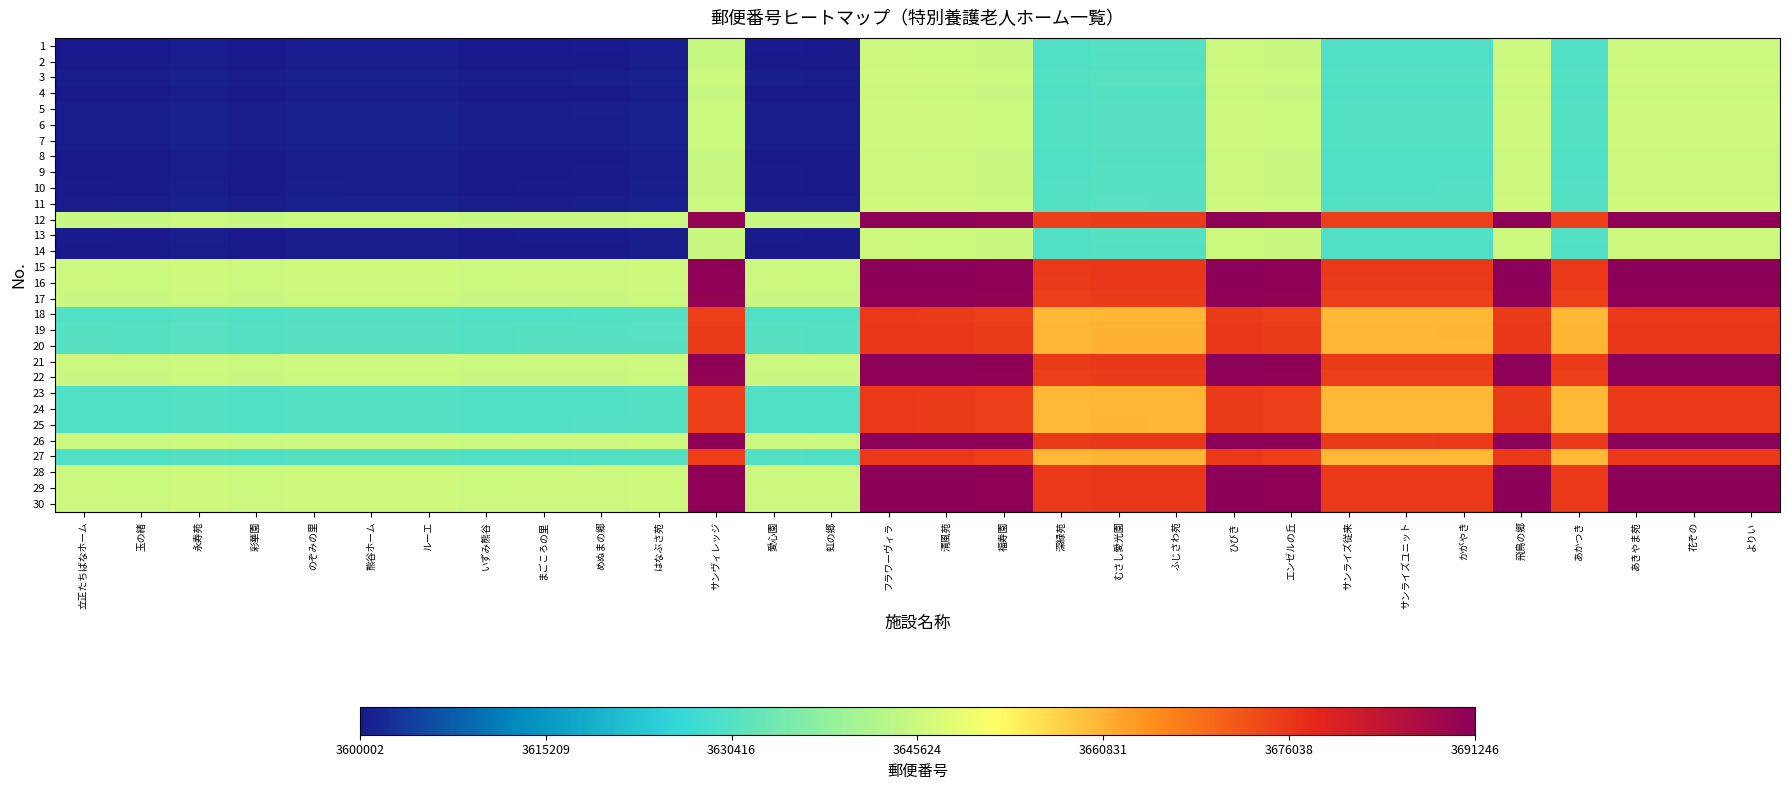

Reading right to left, extract all data points from this chart.

1: よりい=3645681.0	花ぞの=3645681.0	あきやま苑=3645697.0	あかつき=3630101.0	飛鳥の郷=3645635.0	かがやき=3630089.5	サンライズユニット=3630082.5	サンライズ従来=3630082.5	エンゼルの丘=3645188.0	ひびき=3645631.0	ふじさわ苑=3630486.0	むさし愛光園=3630487.5	深緑苑=3630086.5	福寿園=3645187.5	清風苑=3645633.0	フラワーヴィラ=3645703.5	虹の郷=3600131.0	愛心園=3600189.0	サンヴィレッジ=3645131.0	はなぶさ苑=3600507.0	めぬまの郷=3600196.0	まごころの里=3600161.5	いずみ熊谷=3600091.0	ルーエ=3600499.0	熊谷ホーム=3600501.0	のぞみの里=3600503.5	彩華園=3600082.5	永寿苑=3600509.0	玉の緒=3600081.5	立正たちばなホーム=3600161.0
2: よりい=3645601.5	花ぞの=3645601.5	あきやま苑=3645617.5	あかつき=3630021.5	飛鳥の郷=3645555.5	かがやき=3630010.0	サンライズユニット=3630003.0	サンライズ従来=3630003.0	エンゼルの丘=3645108.5	ひびき=3645551.5	ふじさわ苑=3630406.5	むさし愛光園=3630408.0	深緑苑=3630007.0	福寿園=3645108.0	清風苑=3645553.5	フラワーヴィラ=3645624.0	虹の郷=3600051.5	愛心園=3600109.5	サンヴィレッジ=3645051.5	はなぶさ苑=3600427.5	めぬまの郷=3600116.5	まごころの里=3600082.0	いずみ熊谷=3600011.5	ルーエ=3600419.5	熊谷ホーム=3600421.5	のぞみの里=3600424.0	彩華園=3600003.0	永寿苑=3600429.5	玉の緒=3600002.0	立正たちばなホーム=3600081.5
3: よりい=3646029.0	花ぞの=3646029.0	あきやま苑=3646045.0	あかつき=3630449.0	飛鳥の郷=3645983.0	かがやき=3630437.5	サンライズユニット=3630430.5	サンライズ従来=3630430.5	エンゼルの丘=3645536.0	ひびき=3645979.0	ふじさわ苑=3630834.0	むさし愛光園=3630835.5	深緑苑=3630434.5	福寿園=3645535.5	清風苑=3645981.0	フラワーヴィラ=3646051.5	虹の郷=3600479.0	愛心園=3600537.0	サンヴィレッジ=3645479.0	はなぶさ苑=3600855.0	めぬまの郷=3600544.0	まごころの里=3600509.5	いずみ熊谷=3600439.0	ルーエ=3600847.0	熊谷ホーム=3600849.0	のぞみの里=3600851.5	彩華園=3600430.5	永寿苑=3600857.0	玉の緒=3600429.5	立正たちばなホーム=3600509.0
4: よりい=3645602.5	花ぞの=3645602.5	あきやま苑=3645618.5	あかつき=3630022.5	飛鳥の郷=3645556.5	かがやき=3630011.0	サンライズユニット=3630004.0	サンライズ従来=3630004.0	エンゼルの丘=3645109.5	ひびき=3645552.5	ふじさわ苑=3630407.5	むさし愛光園=3630409.0	深緑苑=3630008.0	福寿園=3645109.0	清風苑=3645554.5	フラワーヴィラ=3645625.0	虹の郷=3600052.5	愛心園=3600110.5	サンヴィレッジ=3645052.5	はなぶさ苑=3600428.5	めぬまの郷=3600117.5	まごころの里=3600083.0	いずみ熊谷=3600012.5	ルーエ=3600420.5	熊谷ホーム=3600422.5	のぞみの里=3600425.0	彩華園=3600004.0	永寿苑=3600430.5	玉の緒=3600003.0	立正たちばなホーム=3600082.5
5: よりい=3646023.5	花ぞの=3646023.5	あきやま苑=3646039.5	あかつき=3630443.5	飛鳥の郷=3645977.5	かがやき=3630432.0	サンライズユニット=3630425.0	サンライズ従来=3630425.0	エンゼルの丘=3645530.5	ひびき=3645973.5	ふじさわ苑=3630828.5	むさし愛光園=3630830.0	深緑苑=3630429.0	福寿園=3645530.0	清風苑=3645975.5	フラワーヴィラ=3646046.0	虹の郷=3600473.5	愛心園=3600531.5	サンヴィレッジ=3645473.5	はなぶさ苑=3600849.5	めぬまの郷=3600538.5	まごころの里=3600504.0	いずみ熊谷=3600433.5	ルーエ=3600841.5	熊谷ホーム=3600843.5	のぞみの里=3600846.0	彩華園=3600425.0	永寿苑=3600851.5	玉の緒=3600424.0	立正たちばなホーム=3600503.5
6: よりい=3646021.0	花ぞの=3646021.0	あきやま苑=3646037.0	あかつき=3630441.0	飛鳥の郷=3645975.0	かがやき=3630429.5	サンライズユニット=3630422.5	サンライズ従来=3630422.5	エンゼルの丘=3645528.0	ひびき=3645971.0	ふじさわ苑=3630826.0	むさし愛光園=3630827.5	深緑苑=3630426.5	福寿園=3645527.5	清風苑=3645973.0	フラワーヴィラ=3646043.5	虹の郷=3600471.0	愛心園=3600529.0	サンヴィレッジ=3645471.0	はなぶさ苑=3600847.0	めぬまの郷=3600536.0	まごころの里=3600501.5	いずみ熊谷=3600431.0	ルーエ=3600839.0	熊谷ホーム=3600841.0	のぞみの里=3600843.5	彩華園=3600422.5	永寿苑=3600849.0	玉の緒=3600421.5	立正たちばなホーム=3600501.0
7: よりい=3646019.0	花ぞの=3646019.0	あきやま苑=3646035.0	あかつき=3630439.0	飛鳥の郷=3645973.0	かがやき=3630427.5	サンライズユニット=3630420.5	サンライズ従来=3630420.5	エンゼルの丘=3645526.0	ひびき=3645969.0	ふじさわ苑=3630824.0	むさし愛光園=3630825.5	深緑苑=3630424.5	福寿園=3645525.5	清風苑=3645971.0	フラワーヴィラ=3646041.5	虹の郷=3600469.0	愛心園=3600527.0	サンヴィレッジ=3645469.0	はなぶさ苑=3600845.0	めぬまの郷=3600534.0	まごころの里=3600499.5	いずみ熊谷=3600429.0	ルーエ=3600837.0	熊谷ホーム=3600839.0	のぞみの里=3600841.5	彩華園=3600420.5	永寿苑=3600847.0	玉の緒=3600419.5	立正たちばなホーム=3600499.0
8: よりい=3645611.0	花ぞの=3645611.0	あきやま苑=3645627.0	あかつき=3630031.0	飛鳥の郷=3645565.0	かがやき=3630019.5	サンライズユニット=3630012.5	サンライズ従来=3630012.5	エンゼルの丘=3645118.0	ひびき=3645561.0	ふじさわ苑=3630416.0	むさし愛光園=3630417.5	深緑苑=3630016.5	福寿園=3645117.5	清風苑=3645563.0	フラワーヴィラ=3645633.5	虹の郷=3600061.0	愛心園=3600119.0	サンヴィレッジ=3645061.0	はなぶさ苑=3600437.0	めぬまの郷=3600126.0	まごころの里=3600091.5	いずみ熊谷=3600021.0	ルーエ=3600429.0	熊谷ホーム=3600431.0	のぞみの里=3600433.5	彩華園=3600012.5	永寿苑=3600439.0	玉の緒=3600011.5	立正たちばなホーム=3600091.0
9: よりい=3645681.5	花ぞの=3645681.5	あきやま苑=3645697.5	あかつき=3630101.5	飛鳥の郷=3645635.5	かがやき=3630090.0	サンライズユニット=3630083.0	サンライズ従来=3630083.0	エンゼルの丘=3645188.5	ひびき=3645631.5	ふじさわ苑=3630486.5	むさし愛光園=3630488.0	深緑苑=3630087.0	福寿園=3645188.0	清風苑=3645633.5	フラワーヴィラ=3645704.0	虹の郷=3600131.5	愛心園=3600189.5	サンヴィレッジ=3645131.5	はなぶさ苑=3600507.5	めぬまの郷=3600196.5	まごころの里=3600162.0	いずみ熊谷=3600091.5	ルーエ=3600499.5	熊谷ホーム=3600501.5	のぞみの里=3600504.0	彩華園=3600083.0	永寿苑=3600509.5	玉の緒=3600082.0	立正たちばなホーム=3600161.5
10: よりい=3645716.0	花ぞの=3645716.0	あきやま苑=3645732.0	あかつき=3630136.0	飛鳥の郷=3645670.0	かがやき=3630124.5	サンライズユニット=3630117.5	サンライズ従来=3630117.5	エンゼルの丘=3645223.0	ひびき=3645666.0	ふじさわ苑=3630521.0	むさし愛光園=3630522.5	深緑苑=3630121.5	福寿園=3645222.5	清風苑=3645668.0	フラワーヴィラ=3645738.5	虹の郷=3600166.0	愛心園=3600224.0	サンヴィレッジ=3645166.0	はなぶさ苑=3600542.0	めぬまの郷=3600231.0	まごころの里=3600196.5	いずみ熊谷=3600126.0	ルーエ=3600534.0	熊谷ホーム=3600536.0	のぞみの里=3600538.5	彩華園=3600117.5	永寿苑=3600544.0	玉の緒=3600116.5	立正たちばなホーム=3600196.0
11: よりい=3646027.0	花ぞの=3646027.0	あきやま苑=3646043.0	あかつき=3630447.0	飛鳥の郷=3645981.0	かがやき=3630435.5	サンライズユニット=3630428.5	サンライズ従来=3630428.5	エンゼルの丘=3645534.0	ひびき=3645977.0	ふじさわ苑=3630832.0	むさし愛光園=3630833.5	深緑苑=3630432.5	福寿園=3645533.5	清風苑=3645979.0	フラワーヴィラ=3646049.5	虹の郷=3600477.0	愛心園=3600535.0	サンヴィレッジ=3645477.0	はなぶさ苑=3600853.0	めぬまの郷=3600542.0	まごころの里=3600507.5	いずみ熊谷=3600437.0	ルーエ=3600845.0	熊谷ホーム=3600847.0	のぞみの里=3600849.5	彩華園=3600428.5	永寿苑=3600855.0	玉の緒=3600427.5	立正たちばなホーム=3600507.0
12: よりい=3690651.0	花ぞの=3690651.0	あきやま苑=3690667.0	あかつき=3675071.0	飛鳥の郷=3690605.0	かがやき=3675059.5	サンライズユニット=3675052.5	サンライズ従来=3675052.5	エンゼルの丘=3690158.0	ひびき=3690601.0	ふじさわ苑=3675456.0	むさし愛光園=3675457.5	深緑苑=3675056.5	福寿園=3690157.5	清風苑=3690603.0	フラワーヴィラ=3690673.5	虹の郷=3645101.0	愛心園=3645159.0	サンヴィレッジ=3690101.0	はなぶさ苑=3645477.0	めぬまの郷=3645166.0	まごころの里=3645131.5	いずみ熊谷=3645061.0	ルーエ=3645469.0	熊谷ホーム=3645471.0	のぞみの里=3645473.5	彩華園=3645052.5	永寿苑=3645479.0	玉の緒=3645051.5	立正たちばなホーム=3645131.0
13: よりい=3645709.0	花ぞの=3645709.0	あきやま苑=3645725.0	あかつき=3630129.0	飛鳥の郷=3645663.0	かがやき=3630117.5	サンライズユニット=3630110.5	サンライズ従来=3630110.5	エンゼルの丘=3645216.0	ひびき=3645659.0	ふじさわ苑=3630514.0	むさし愛光園=3630515.5	深緑苑=3630114.5	福寿園=3645215.5	清風苑=3645661.0	フラワーヴィラ=3645731.5	虹の郷=3600159.0	愛心園=3600217.0	サンヴィレッジ=3645159.0	はなぶさ苑=3600535.0	めぬまの郷=3600224.0	まごころの里=3600189.5	いずみ熊谷=3600119.0	ルーエ=3600527.0	熊谷ホーム=3600529.0	のぞみの里=3600531.5	彩華園=3600110.5	永寿苑=3600537.0	玉の緒=3600109.5	立正たちばなホーム=3600189.0
14: よりい=3645651.0	花ぞの=3645651.0	あきやま苑=3645667.0	あかつき=3630071.0	飛鳥の郷=3645605.0	かがやき=3630059.5	サンライズユニット=3630052.5	サンライズ従来=3630052.5	エンゼルの丘=3645158.0	ひびき=3645601.0	ふじさわ苑=3630456.0	むさし愛光園=3630457.5	深緑苑=3630056.5	福寿園=3645157.5	清風苑=3645603.0	フラワーヴィラ=3645673.5	虹の郷=3600101.0	愛心園=3600159.0	サンヴィレッジ=3645101.0	はなぶさ苑=3600477.0	めぬまの郷=3600166.0	まごころの里=3600131.5	いずみ熊谷=3600061.0	ルーエ=3600469.0	熊谷ホーム=3600471.0	のぞみの里=3600473.5	彩華園=3600052.5	永寿苑=3600479.0	玉の緒=3600051.5	立正たちばなホーム=3600131.0
15: よりい=3691223.5	花ぞの=3691223.5	あきやま苑=3691239.5	あかつき=3675643.5	飛鳥の郷=3691177.5	かがやき=3675632.0	サンライズユニット=3675625.0	サンライズ従来=3675625.0	エンゼルの丘=3690730.5	ひびき=3691173.5	ふじさわ苑=3676028.5	むさし愛光園=3676030.0	深緑苑=3675629.0	福寿園=3690730.0	清風苑=3691175.5	フラワーヴィラ=3691246.0	虹の郷=3645673.5	愛心園=3645731.5	サンヴィレッジ=3690673.5	はなぶさ苑=3646049.5	めぬまの郷=3645738.5	まごころの里=3645704.0	いずみ熊谷=3645633.5	ルーエ=3646041.5	熊谷ホーム=3646043.5	のぞみの里=3646046.0	彩華園=3645625.0	永寿苑=3646051.5	玉の緒=3645624.0	立正たちばなホーム=3645703.5
16: よりい=3691153.0	花ぞの=3691153.0	あきやま苑=3691169.0	あかつき=3675573.0	飛鳥の郷=3691107.0	かがやき=3675561.5	サンライズユニット=3675554.5	サンライズ従来=3675554.5	エンゼルの丘=3690660.0	ひびき=3691103.0	ふじさわ苑=3675958.0	むさし愛光園=3675959.5	深緑苑=3675558.5	福寿園=3690659.5	清風苑=3691105.0	フラワーヴィラ=3691175.5	虹の郷=3645603.0	愛心園=3645661.0	サンヴィレッジ=3690603.0	はなぶさ苑=3645979.0	めぬまの郷=3645668.0	まごころの里=3645633.5	いずみ熊谷=3645563.0	ルーエ=3645971.0	熊谷ホーム=3645973.0	のぞみの里=3645975.5	彩華園=3645554.5	永寿苑=3645981.0	玉の緒=3645553.5	立正たちばなホーム=3645633.0
17: よりい=3690707.5	花ぞの=3690707.5	あきやま苑=3690723.5	あかつき=3675127.5	飛鳥の郷=3690661.5	かがやき=3675116.0	サンライズユニット=3675109.0	サンライズ従来=3675109.0	エンゼルの丘=3690214.5	ひびき=3690657.5	ふじさわ苑=3675512.5	むさし愛光園=3675514.0	深緑苑=3675113.0	福寿園=3690214.0	清風苑=3690659.5	フラワーヴィラ=3690730.0	虹の郷=3645157.5	愛心園=3645215.5	サンヴィレッジ=3690157.5	はなぶさ苑=3645533.5	めぬまの郷=3645222.5	まごころの里=3645188.0	いずみ熊谷=3645117.5	ルーエ=3645525.5	熊谷ホーム=3645527.5	のぞみの里=3645530.0	彩華園=3645109.0	永寿苑=3645535.5	玉の緒=3645108.0	立正たちばなホーム=3645187.5
18: よりい=3675606.5	花ぞの=3675606.5	あきやま苑=3675622.5	あかつき=3660026.5	飛鳥の郷=3675560.5	かがやき=3660015.0	サンライズユニット=3660008.0	サンライズ従来=3660008.0	エンゼルの丘=3675113.5	ひびき=3675556.5	ふじさわ苑=3660411.5	むさし愛光園=3660413.0	深緑苑=3660012.0	福寿園=3675113.0	清風苑=3675558.5	フラワーヴィラ=3675629.0	虹の郷=3630056.5	愛心園=3630114.5	サンヴィレッジ=3675056.5	はなぶさ苑=3630432.5	めぬまの郷=3630121.5	まごころの里=3630087.0	いずみ熊谷=3630016.5	ルーエ=3630424.5	熊谷ホーム=3630426.5	のぞみの里=3630429.0	彩華園=3630008.0	永寿苑=3630434.5	玉の緒=3630007.0	立正たちばなホーム=3630086.5
19: よりい=3676007.5	花ぞの=3676007.5	あきやま苑=3676023.5	あかつき=3660427.5	飛鳥の郷=3675961.5	かがやき=3660416.0	サンライズユニット=3660409.0	サンライズ従来=3660409.0	エンゼルの丘=3675514.5	ひびき=3675957.5	ふじさわ苑=3660812.5	むさし愛光園=3660814.0	深緑苑=3660413.0	福寿園=3675514.0	清風苑=3675959.5	フラワーヴィラ=3676030.0	虹の郷=3630457.5	愛心園=3630515.5	サンヴィレッジ=3675457.5	はなぶさ苑=3630833.5	めぬまの郷=3630522.5	まごころの里=3630488.0	いずみ熊谷=3630417.5	ルーエ=3630825.5	熊谷ホーム=3630827.5	のぞみの里=3630830.0	彩華園=3630409.0	永寿苑=3630835.5	玉の緒=3630408.0	立正たちばなホーム=3630487.5
20: よりい=3676006.0	花ぞの=3676006.0	あきやま苑=3676022.0	あかつき=3660426.0	飛鳥の郷=3675960.0	かがやき=3660414.5	サンライズユニット=3660407.5	サンライズ従来=3660407.5	エンゼルの丘=3675513.0	ひびき=3675956.0	ふじさわ苑=3660811.0	むさし愛光園=3660812.5	深緑苑=3660411.5	福寿園=3675512.5	清風苑=3675958.0	フラワーヴィラ=3676028.5	虹の郷=3630456.0	愛心園=3630514.0	サンヴィレッジ=3675456.0	はなぶさ苑=3630832.0	めぬまの郷=3630521.0	まごころの里=3630486.5	いずみ熊谷=3630416.0	ルーエ=3630824.0	熊谷ホーム=3630826.0	のぞみの里=3630828.5	彩華園=3630407.5	永寿苑=3630834.0	玉の緒=3630406.5	立正たちばなホーム=3630486.0
21: よりい=3691151.0	花ぞの=3691151.0	あきやま苑=3691167.0	あかつき=3675571.0	飛鳥の郷=3691105.0	かがやき=3675559.5	サンライズユニット=3675552.5	サンライズ従来=3675552.5	エンゼルの丘=3690658.0	ひびき=3691101.0	ふじさわ苑=3675956.0	むさし愛光園=3675957.5	深緑苑=3675556.5	福寿園=3690657.5	清風苑=3691103.0	フラワーヴィラ=3691173.5	虹の郷=3645601.0	愛心園=3645659.0	サンヴィレッジ=3690601.0	はなぶさ苑=3645977.0	めぬまの郷=3645666.0	まごころの里=3645631.5	いずみ熊谷=3645561.0	ルーエ=3645969.0	熊谷ホーム=3645971.0	のぞみの里=3645973.5	彩華園=3645552.5	永寿苑=3645979.0	玉の緒=3645551.5	立正たちばなホーム=3645631.0
22: よりい=3690708.0	花ぞの=3690708.0	あきやま苑=3690724.0	あかつき=3675128.0	飛鳥の郷=3690662.0	かがやき=3675116.5	サンライズユニット=3675109.5	サンライズ従来=3675109.5	エンゼルの丘=3690215.0	ひびき=3690658.0	ふじさわ苑=3675513.0	むさし愛光園=3675514.5	深緑苑=3675113.5	福寿園=3690214.5	清風苑=3690660.0	フラワーヴィラ=3690730.5	虹の郷=3645158.0	愛心園=3645216.0	サンヴィレッジ=3690158.0	はなぶさ苑=3645534.0	めぬまの郷=3645223.0	まごころの里=3645188.5	いずみ熊谷=3645118.0	ルーエ=3645526.0	熊谷ホーム=3645528.0	のぞみの里=3645530.5	彩華園=3645109.5	永寿苑=3645536.0	玉の緒=3645108.5	立正たちばなホーム=3645188.0
23: よりい=3675602.5	花ぞの=3675602.5	あきやま苑=3675618.5	あかつき=3660022.5	飛鳥の郷=3675556.5	かがやき=3660011.0	サンライズユニット=3660004.0	サンライズ従来=3660004.0	エンゼルの丘=3675109.5	ひびき=3675552.5	ふじさわ苑=3660407.5	むさし愛光園=3660409.0	深緑苑=3660008.0	福寿園=3675109.0	清風苑=3675554.5	フラワーヴィラ=3675625.0	虹の郷=3630052.5	愛心園=3630110.5	サンヴィレッジ=3675052.5	はなぶさ苑=3630428.5	めぬまの郷=3630117.5	まごころの里=3630083.0	いずみ熊谷=3630012.5	ルーエ=3630420.5	熊谷ホーム=3630422.5	のぞみの里=3630425.0	彩華園=3630004.0	永寿苑=3630430.5	玉の緒=3630003.0	立正たちばなホーム=3630082.5
24: よりい=3675602.5	花ぞの=3675602.5	あきやま苑=3675618.5	あかつき=3660022.5	飛鳥の郷=3675556.5	かがやき=3660011.0	サンライズユニット=3660004.0	サンライズ従来=3660004.0	エンゼルの丘=3675109.5	ひびき=3675552.5	ふじさわ苑=3660407.5	むさし愛光園=3660409.0	深緑苑=3660008.0	福寿園=3675109.0	清風苑=3675554.5	フラワーヴィラ=3675625.0	虹の郷=3630052.5	愛心園=3630110.5	サンヴィレッジ=3675052.5	はなぶさ苑=3630428.5	めぬまの郷=3630117.5	まごころの里=3630083.0	いずみ熊谷=3630012.5	ルーエ=3630420.5	熊谷ホーム=3630422.5	のぞみの里=3630425.0	彩華園=3630004.0	永寿苑=3630430.5	玉の緒=3630003.0	立正たちばなホーム=3630082.5
25: よりい=3675609.5	花ぞの=3675609.5	あきやま苑=3675625.5	あかつき=3660029.5	飛鳥の郷=3675563.5	かがやき=3660018.0	サンライズユニット=3660011.0	サンライズ従来=3660011.0	エンゼルの丘=3675116.5	ひびき=3675559.5	ふじさわ苑=3660414.5	むさし愛光園=3660416.0	深緑苑=3660015.0	福寿園=3675116.0	清風苑=3675561.5	フラワーヴィラ=3675632.0	虹の郷=3630059.5	愛心園=3630117.5	サンヴィレッジ=3675059.5	はなぶさ苑=3630435.5	めぬまの郷=3630124.5	まごころの里=3630090.0	いずみ熊谷=3630019.5	ルーエ=3630427.5	熊谷ホーム=3630429.5	のぞみの里=3630432.0	彩華園=3630011.0	永寿苑=3630437.5	玉の緒=3630010.0	立正たちばなホーム=3630089.5
26: よりい=3691155.0	花ぞの=3691155.0	あきやま苑=3691171.0	あかつき=3675575.0	飛鳥の郷=3691109.0	かがやき=3675563.5	サンライズユニット=3675556.5	サンライズ従来=3675556.5	エンゼルの丘=3690662.0	ひびき=3691105.0	ふじさわ苑=3675960.0	むさし愛光園=3675961.5	深緑苑=3675560.5	福寿園=3690661.5	清風苑=3691107.0	フラワーヴィラ=3691177.5	虹の郷=3645605.0	愛心園=3645663.0	サンヴィレッジ=3690605.0	はなぶさ苑=3645981.0	めぬまの郷=3645670.0	まごころの里=3645635.5	いずみ熊谷=3645565.0	ルーエ=3645973.0	熊谷ホーム=3645975.0	のぞみの里=3645977.5	彩華園=3645556.5	永寿苑=3645983.0	玉の緒=3645555.5	立正たちばなホーム=3645635.0
27: よりい=3675621.0	花ぞの=3675621.0	あきやま苑=3675637.0	あかつき=3660041.0	飛鳥の郷=3675575.0	かがやき=3660029.5	サンライズユニット=3660022.5	サンライズ従来=3660022.5	エンゼルの丘=3675128.0	ひびき=3675571.0	ふじさわ苑=3660426.0	むさし愛光園=3660427.5	深緑苑=3660026.5	福寿園=3675127.5	清風苑=3675573.0	フラワーヴィラ=3675643.5	虹の郷=3630071.0	愛心園=3630129.0	サンヴィレッジ=3675071.0	はなぶさ苑=3630447.0	めぬまの郷=3630136.0	まごころの里=3630101.5	いずみ熊谷=3630031.0	ルーエ=3630439.0	熊谷ホーム=3630441.0	のぞみの里=3630443.5	彩華園=3630022.5	永寿苑=3630449.0	玉の緒=3630021.5	立正たちばなホーム=3630101.0
28: よりい=3691217.0	花ぞの=3691217.0	あきやま苑=3691233.0	あかつき=3675637.0	飛鳥の郷=3691171.0	かがやき=3675625.5	サンライズユニット=3675618.5	サンライズ従来=3675618.5	エンゼルの丘=3690724.0	ひびき=3691167.0	ふじさわ苑=3676022.0	むさし愛光園=3676023.5	深緑苑=3675622.5	福寿園=3690723.5	清風苑=3691169.0	フラワーヴィラ=3691239.5	虹の郷=3645667.0	愛心園=3645725.0	サンヴィレッジ=3690667.0	はなぶさ苑=3646043.0	めぬまの郷=3645732.0	まごころの里=3645697.5	いずみ熊谷=3645627.0	ルーエ=3646035.0	熊谷ホーム=3646037.0	のぞみの里=3646039.5	彩華園=3645618.5	永寿苑=3646045.0	玉の緒=3645617.5	立正たちばなホーム=3645697.0
29: よりい=3691201.0	花ぞの=3691201.0	あきやま苑=3691217.0	あかつき=3675621.0	飛鳥の郷=3691155.0	かがやき=3675609.5	サンライズユニット=3675602.5	サンライズ従来=3675602.5	エンゼルの丘=3690708.0	ひびき=3691151.0	ふじさわ苑=3676006.0	むさし愛光園=3676007.5	深緑苑=3675606.5	福寿園=3690707.5	清風苑=3691153.0	フラワーヴィラ=3691223.5	虹の郷=3645651.0	愛心園=3645709.0	サンヴィレッジ=3690651.0	はなぶさ苑=3646027.0	めぬまの郷=3645716.0	まごころの里=3645681.5	いずみ熊谷=3645611.0	ルーエ=3646019.0	熊谷ホーム=3646021.0	のぞみの里=3646023.5	彩華園=3645602.5	永寿苑=3646029.0	玉の緒=3645601.5	立正たちばなホーム=3645681.0
30: よりい=3691201.0	花ぞの=3691201.0	あきやま苑=3691217.0	あかつき=3675621.0	飛鳥の郷=3691155.0	かがやき=3675609.5	サンライズユニット=3675602.5	サンライズ従来=3675602.5	エンゼルの丘=3690708.0	ひびき=3691151.0	ふじさわ苑=3676006.0	むさし愛光園=3676007.5	深緑苑=3675606.5	福寿園=3690707.5	清風苑=3691153.0	フラワーヴィラ=3691223.5	虹の郷=3645651.0	愛心園=3645709.0	サンヴィレッジ=3690651.0	はなぶさ苑=3646027.0	めぬまの郷=3645716.0	まごころの里=3645681.5	いずみ熊谷=3645611.0	ルーエ=3646019.0	熊谷ホーム=3646021.0	のぞみの里=3646023.5	彩華園=3645602.5	永寿苑=3646029.0	玉の緒=3645601.5	立正たちばなホーム=3645681.0